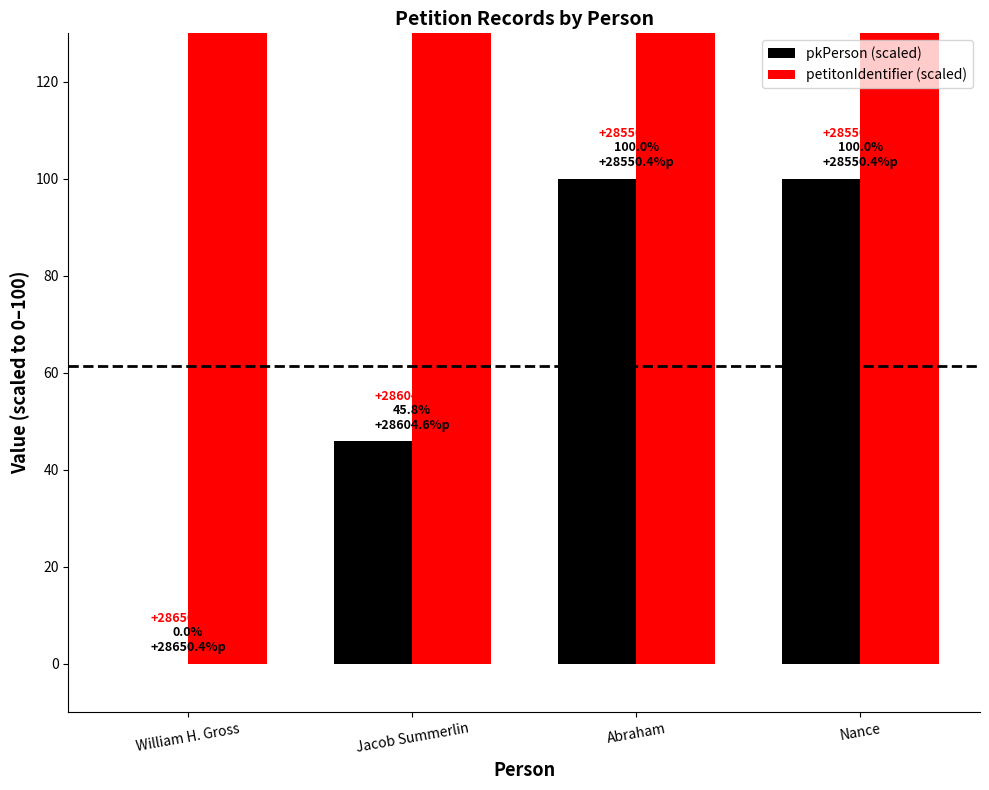

What is the total value across all series at Jacob Summerlin?

28696.2